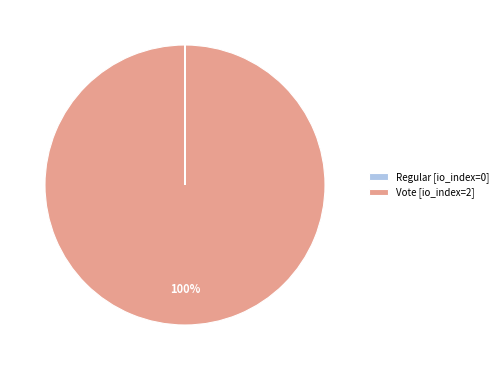

Is there a majority slice in this chart?

Yes